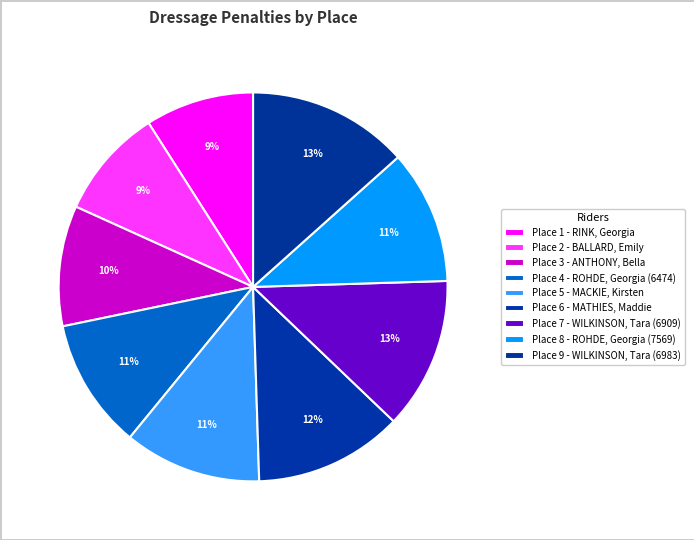

Count the number of slices in the pie.

9